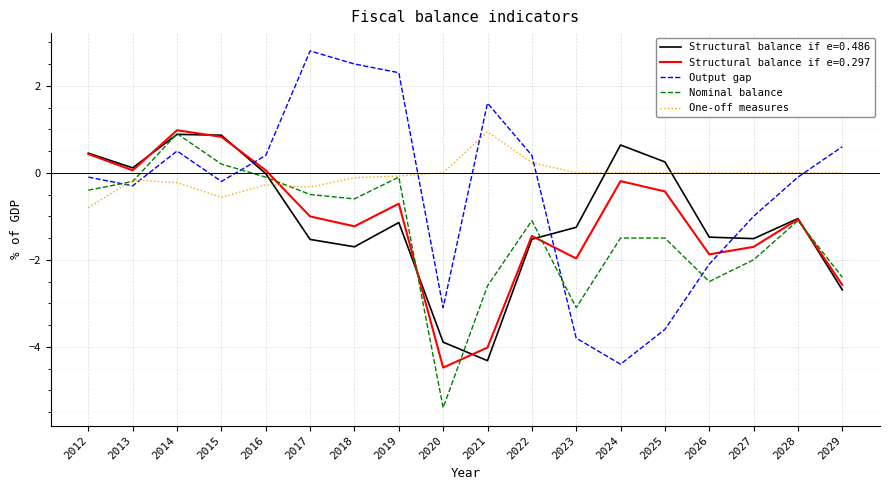

Does the chart display data point markers on the line(s)?

No